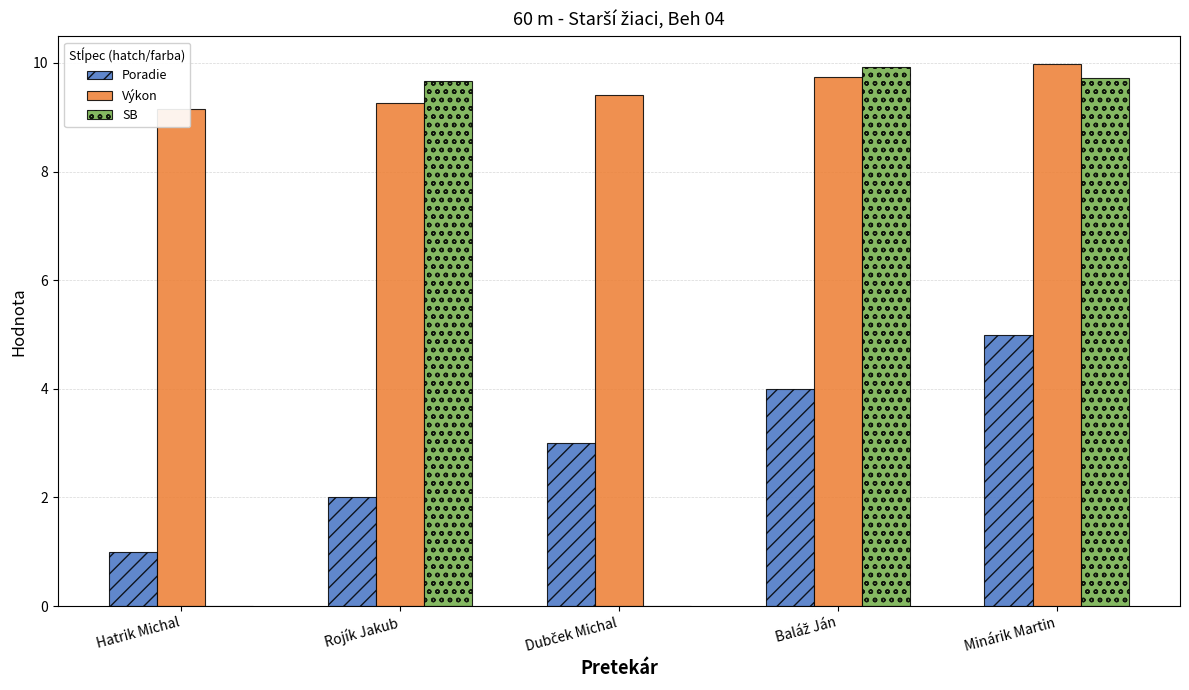

Which label corresponds to the smallest value in the chart?

Hatrik Michal